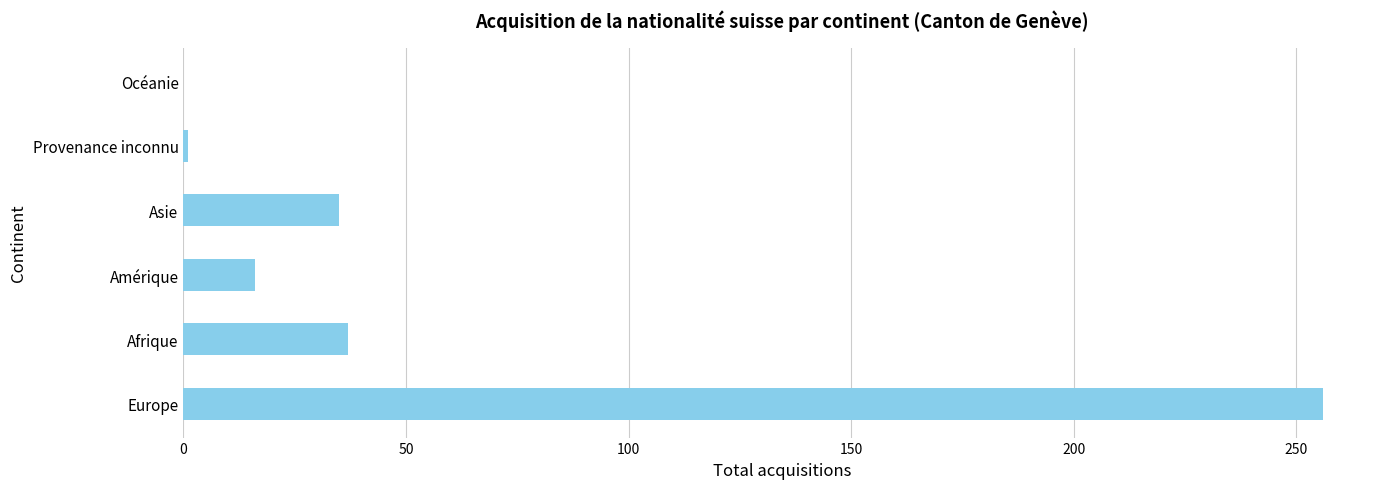

What is the maximum value shown in the chart?

256